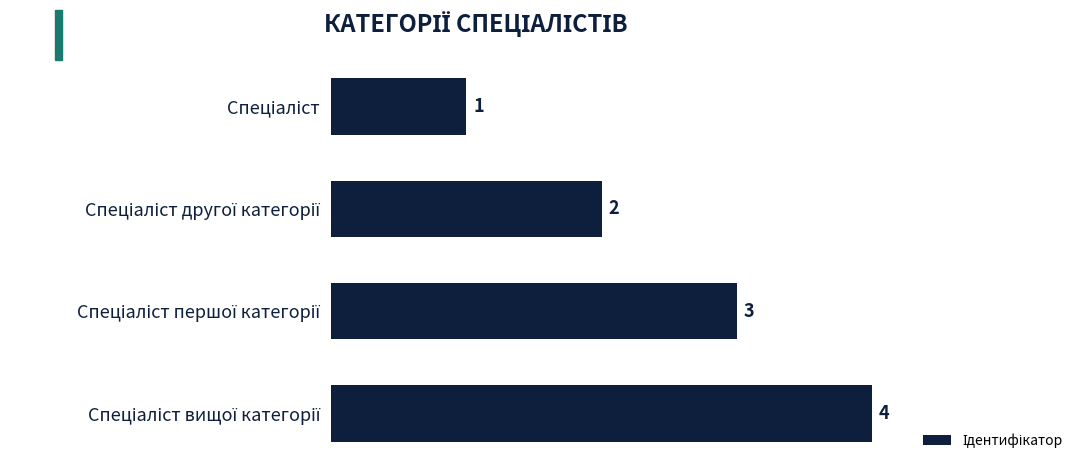

What is the difference between the maximum and minimum values?

3